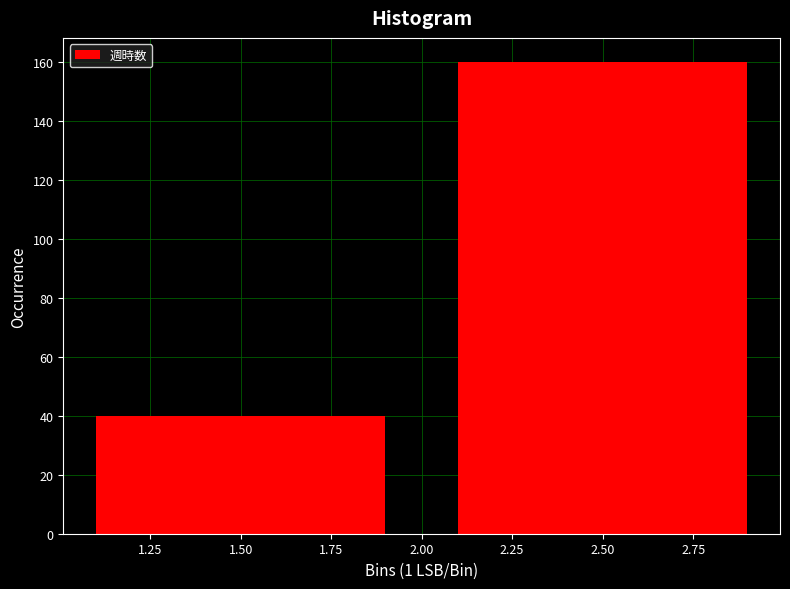

Reading left to right, transcribe this chart: for each bar, give the range it covers on the x-axis and its height. The values are not printed on the chart, so give them approximately, as read against the axis.

1 to 2: 40
2 to 3: 160